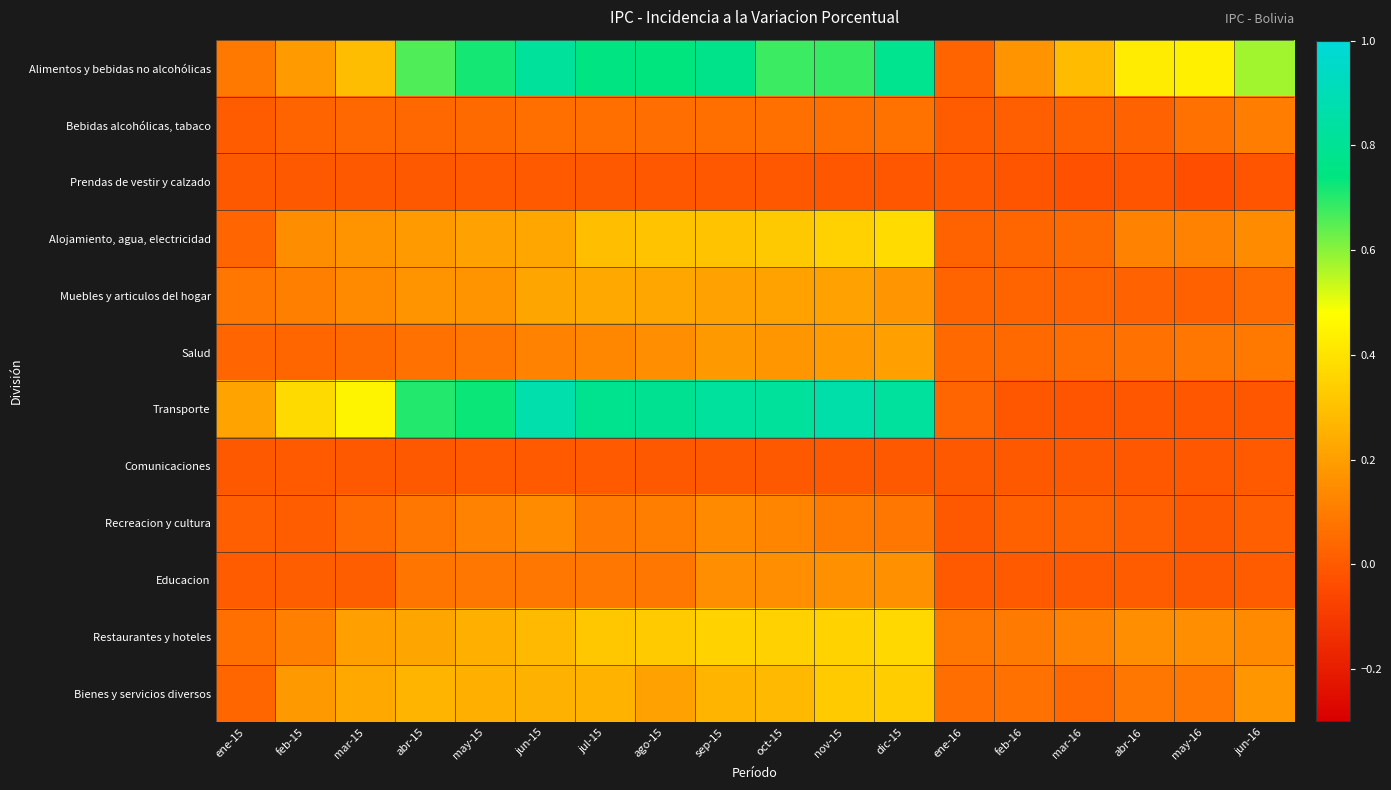

Rank the series at abr-16 from highest to lowest value.

Alimentos y bebidas no alcohólicas, Restaurantes y hoteles, Alojamiento, agua, electricidad, Bienes y servicios diversos, Salud, Bebidas alcohólicas, tabaco, Muebles y articulos del hogar, Recreacion y cultura, Educacion, Comunicaciones, Transporte, Prendas de vestir y calzado